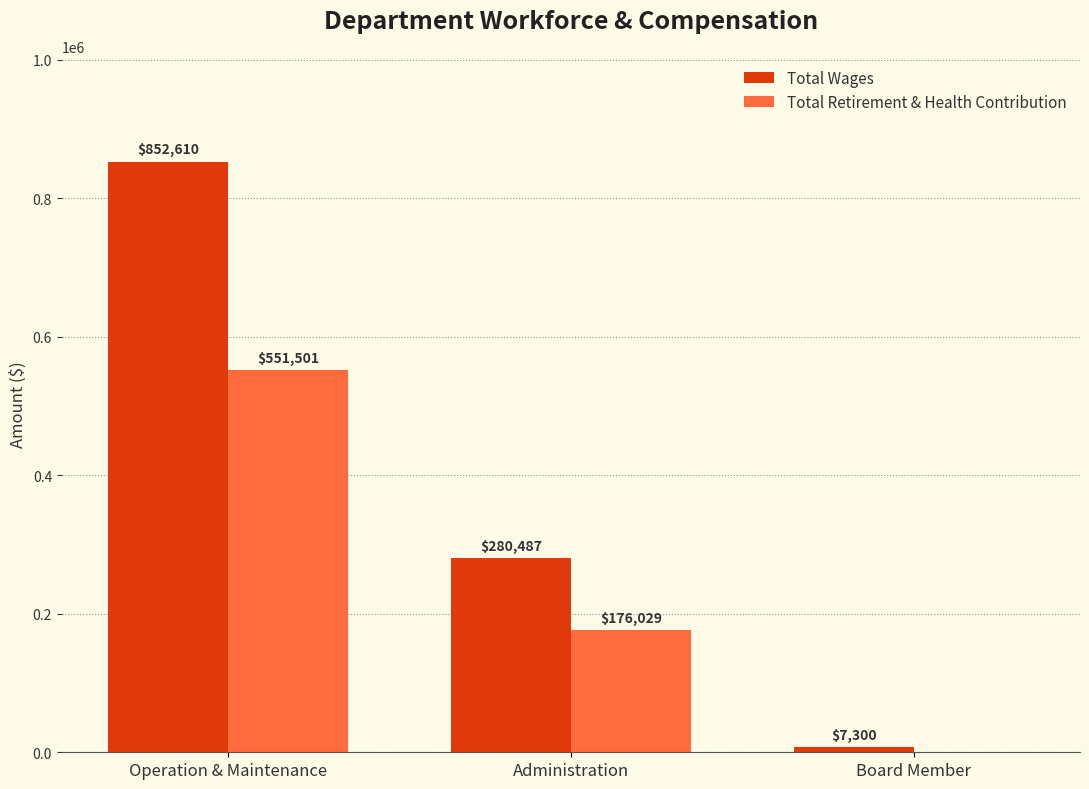

What is the highest value of the Total Wages series?

852610